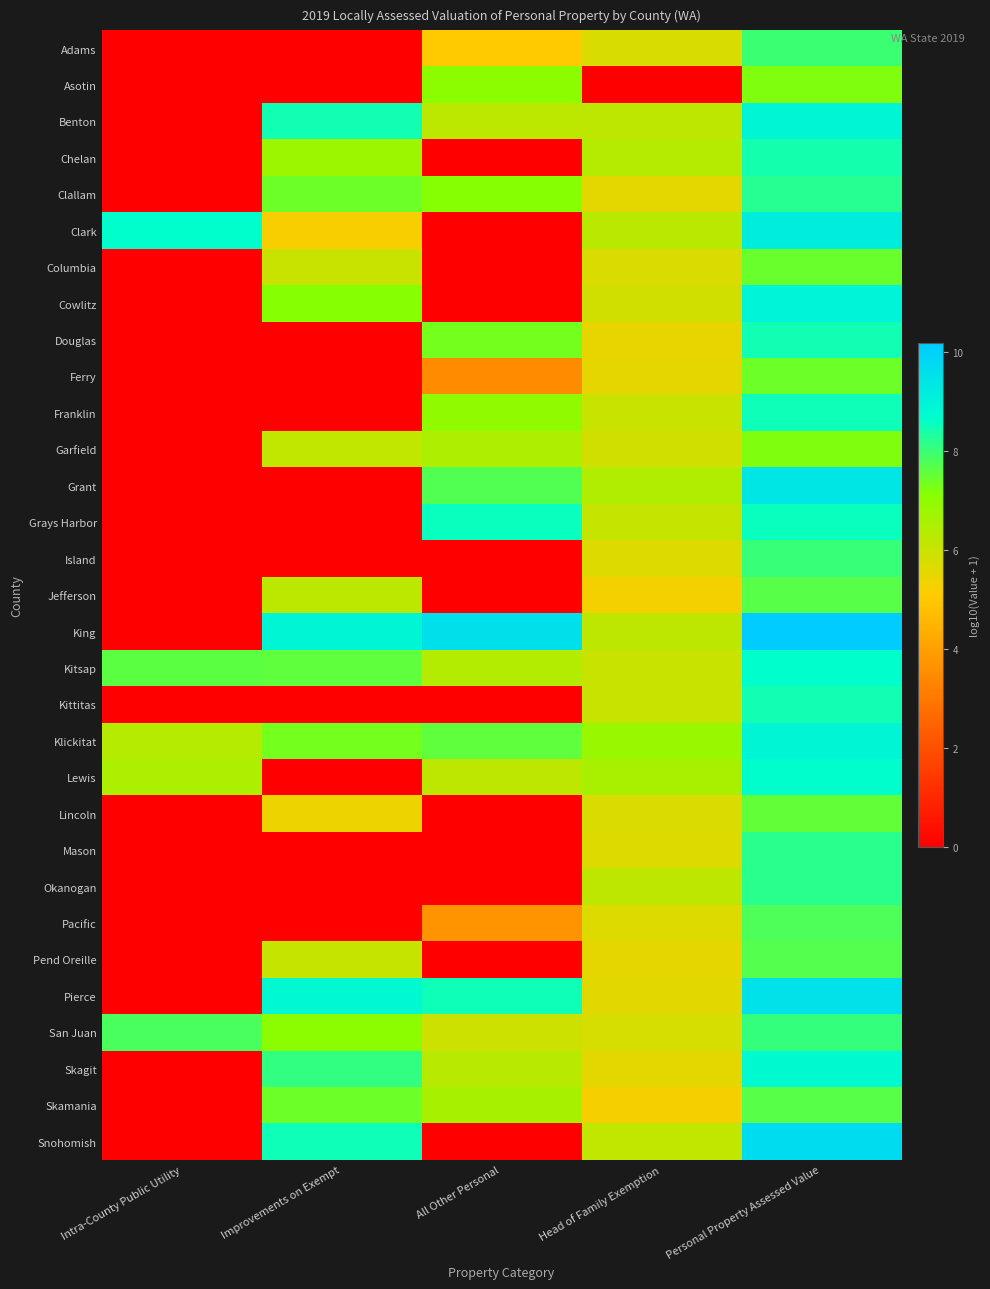

Between Personal Property Assessed Value and Head of Family Exemption, which is larger?

Personal Property Assessed Value